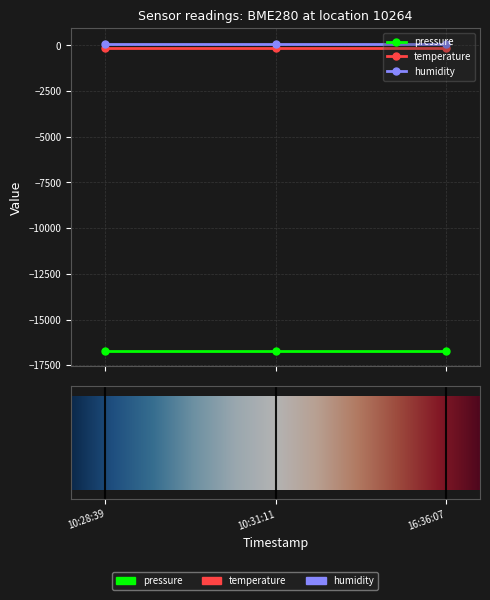

Which series has the largest total across all categories?

humidity